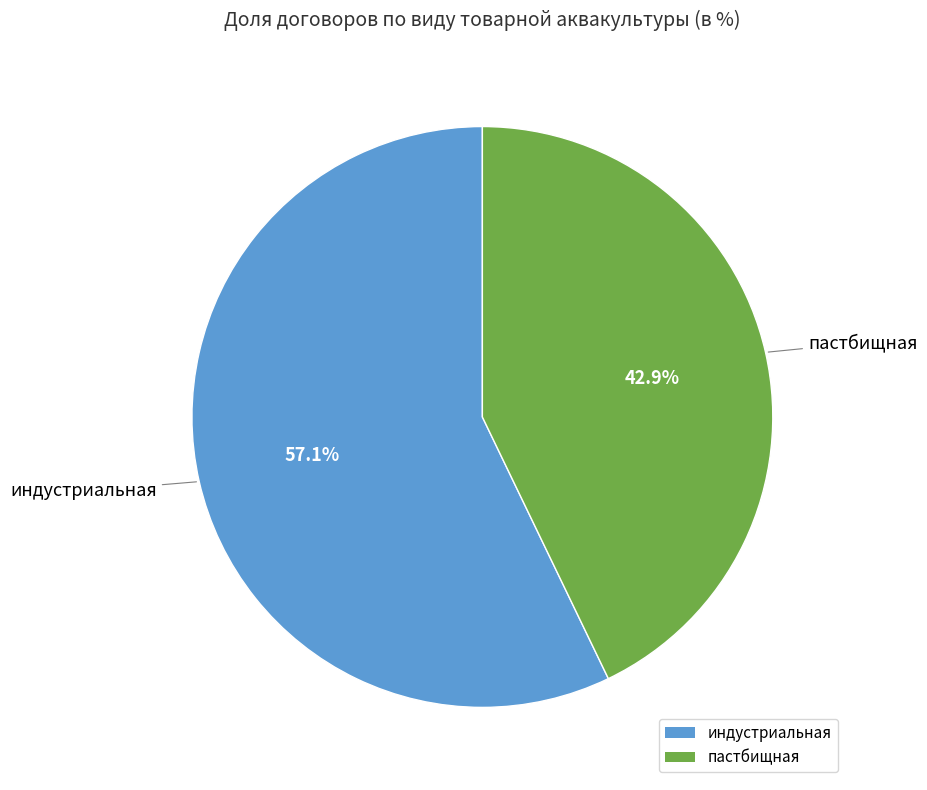

What is the total percentage of пастбищная and индустриальная?

100.0%